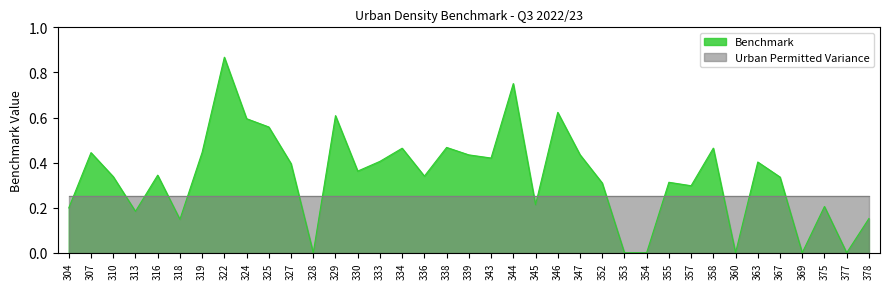

How many distinct data groups are displayed?

2